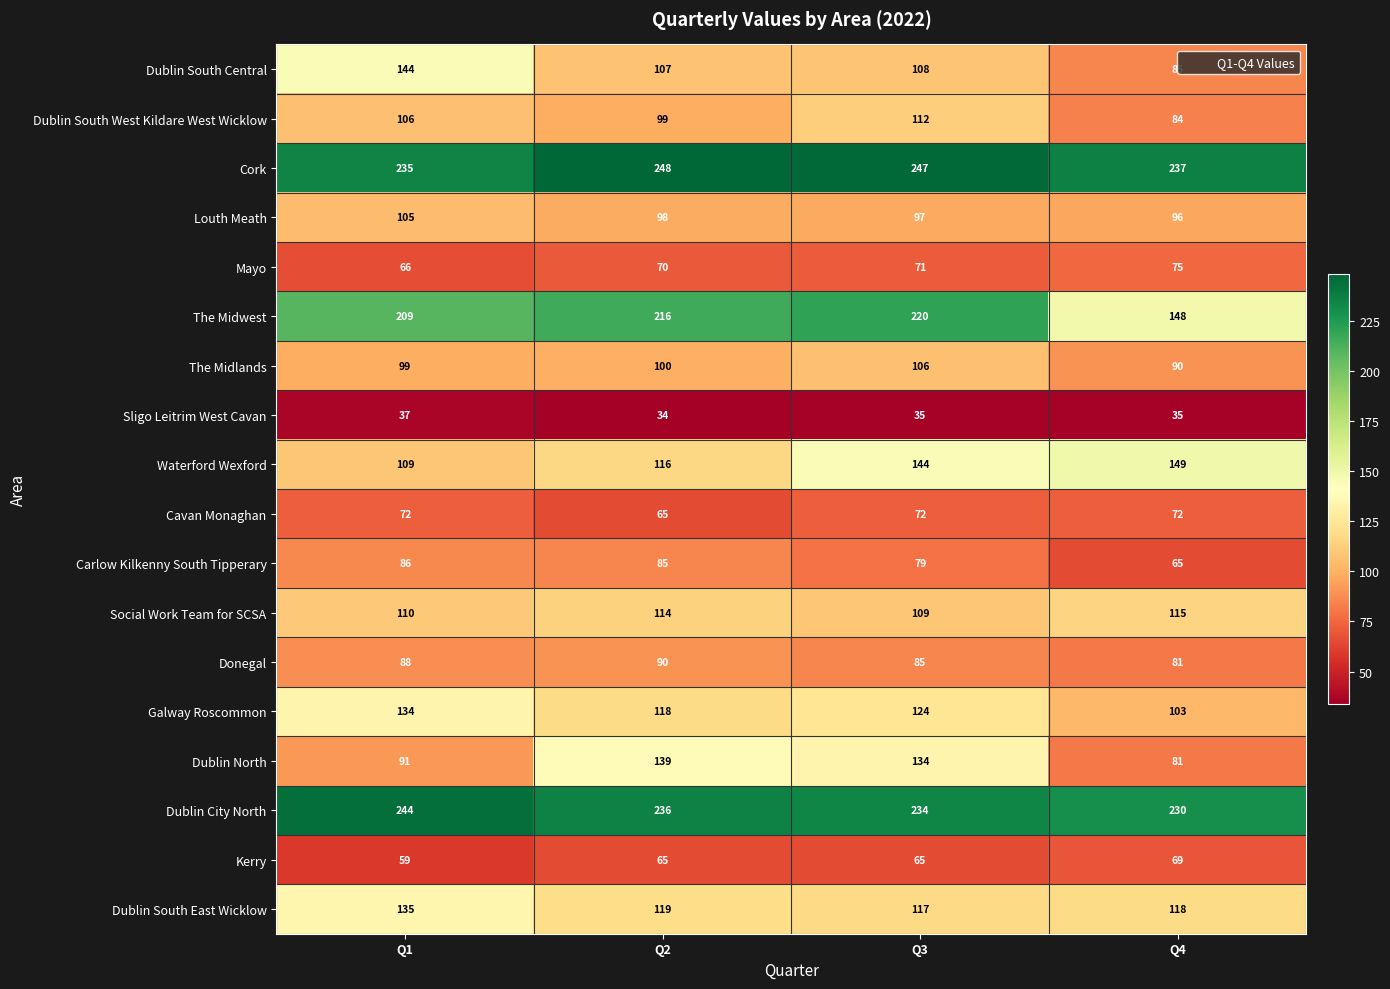

What is the approximate value of Kerry at Q3?

65